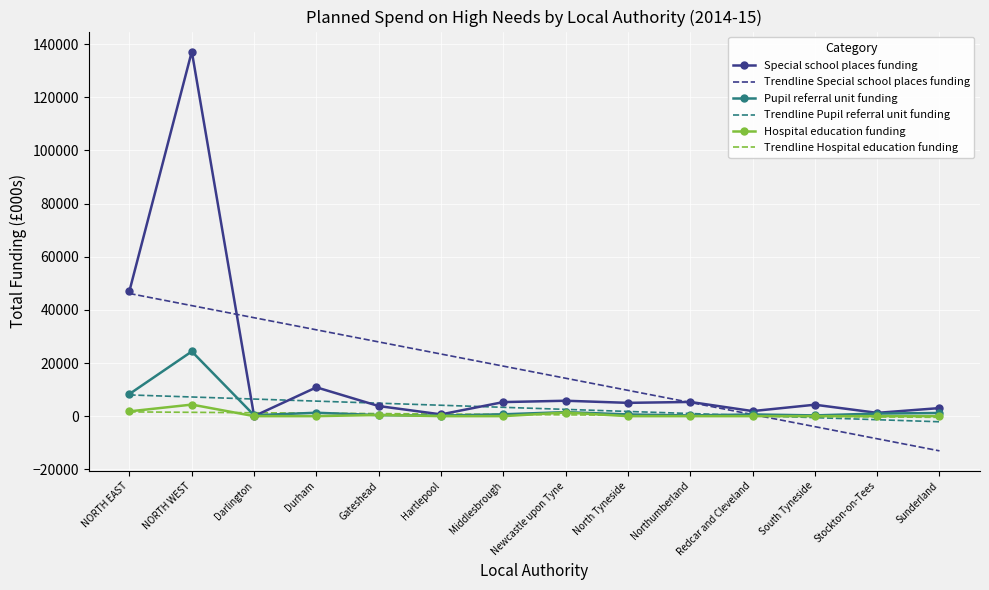

Which series changed the most between NORTH WEST and Northumberland?

Special school places funding